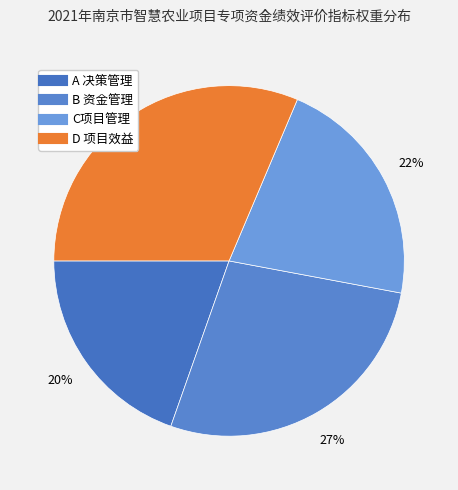

To the nearest percent, what is the combined percentage of C项目管理 and B 资金管理?

49%